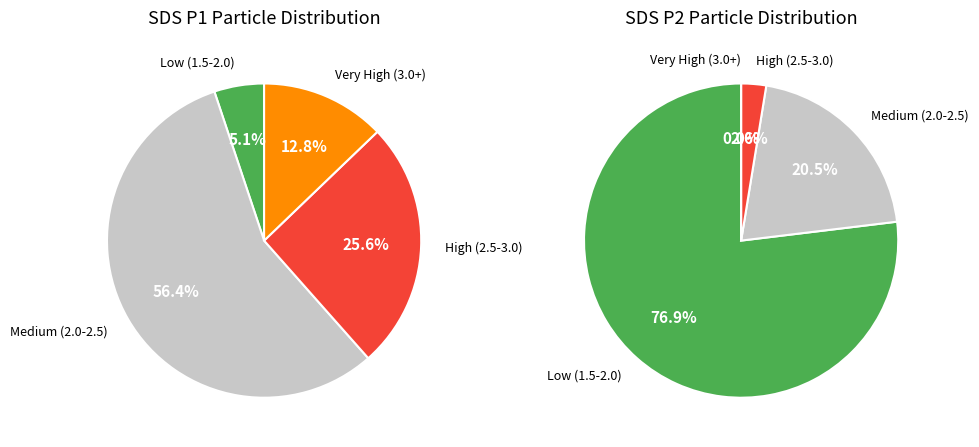

To the nearest percent, what portion does 14 represent?

2%